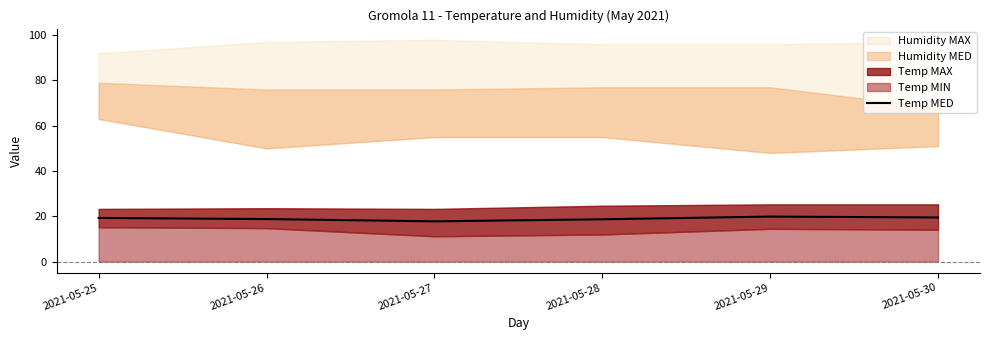

Does the chart display data point markers on the line(s)?

No